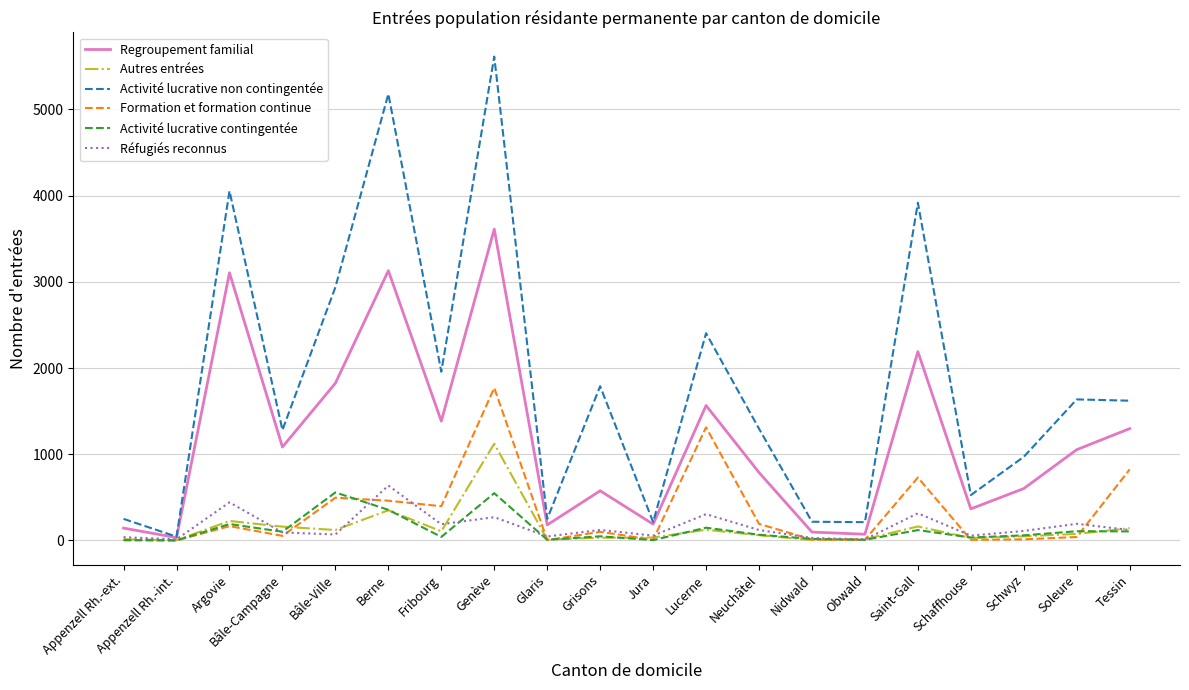

Which series has the widest spread of values?

Activité lucrative non contingentée